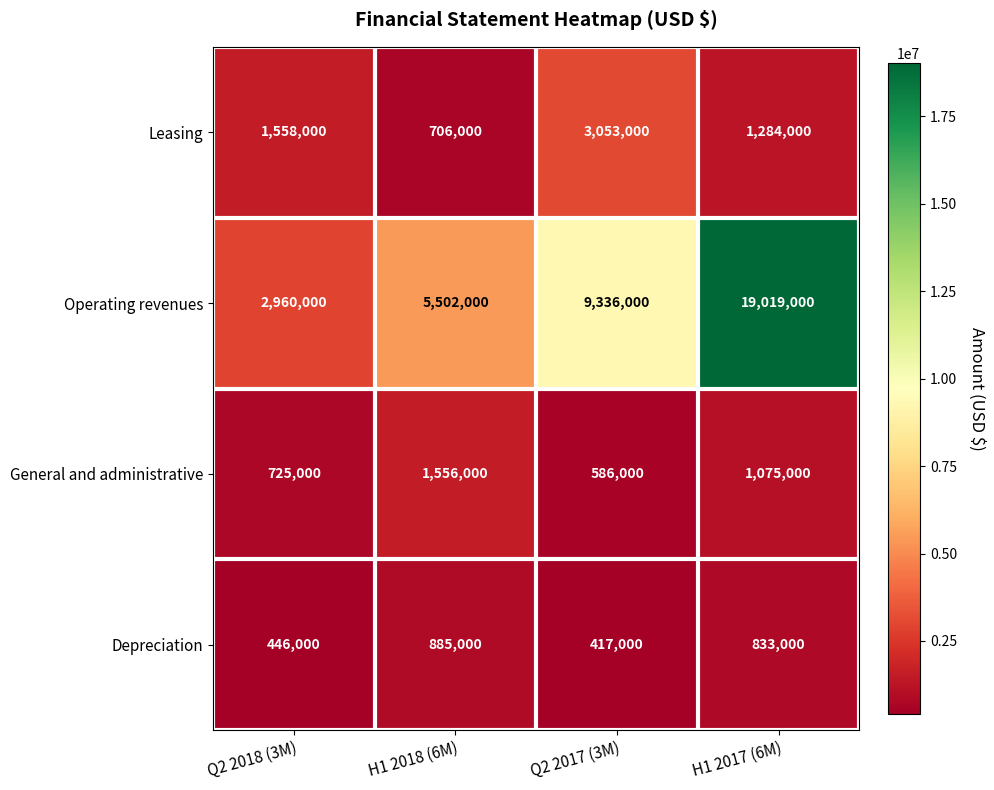

Which series changed the most between Q2 2017 (3M) and H1 2017 (6M)?

Operating revenues